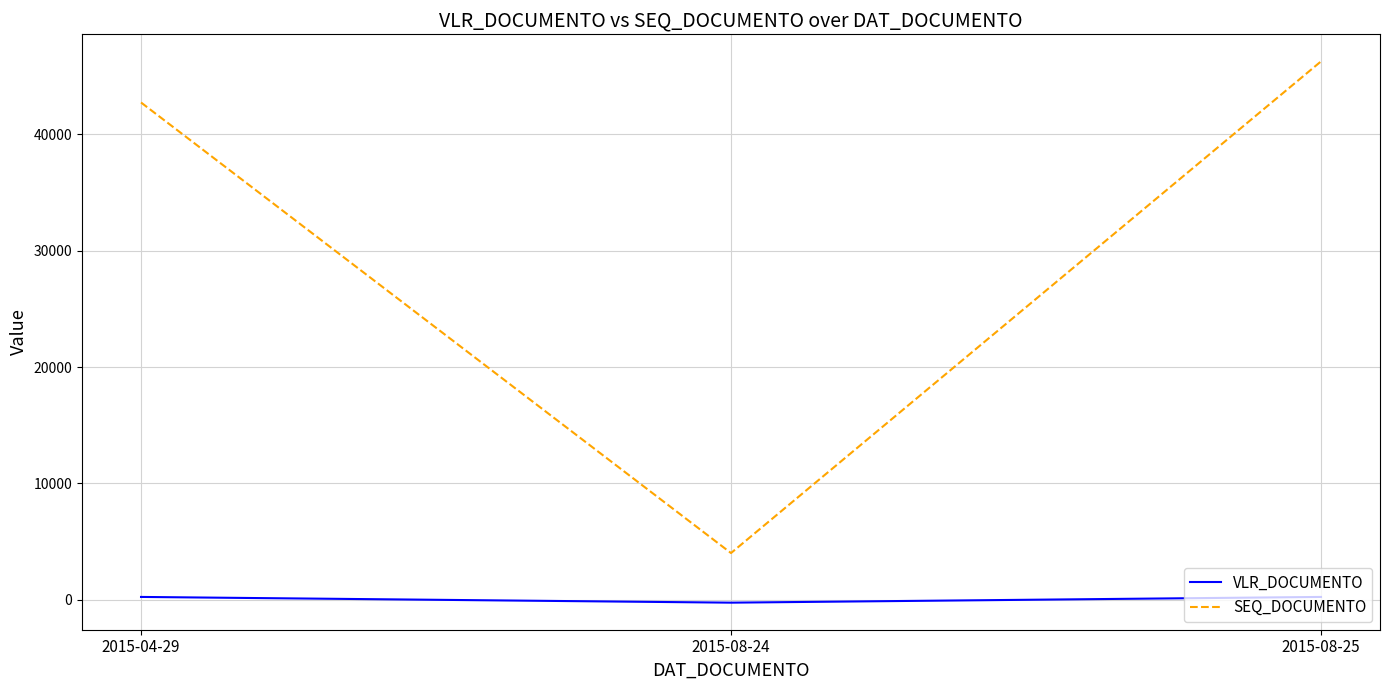

True or false: VLR_DOCUMENTO has a value of 246 at 2015-08-25.

True